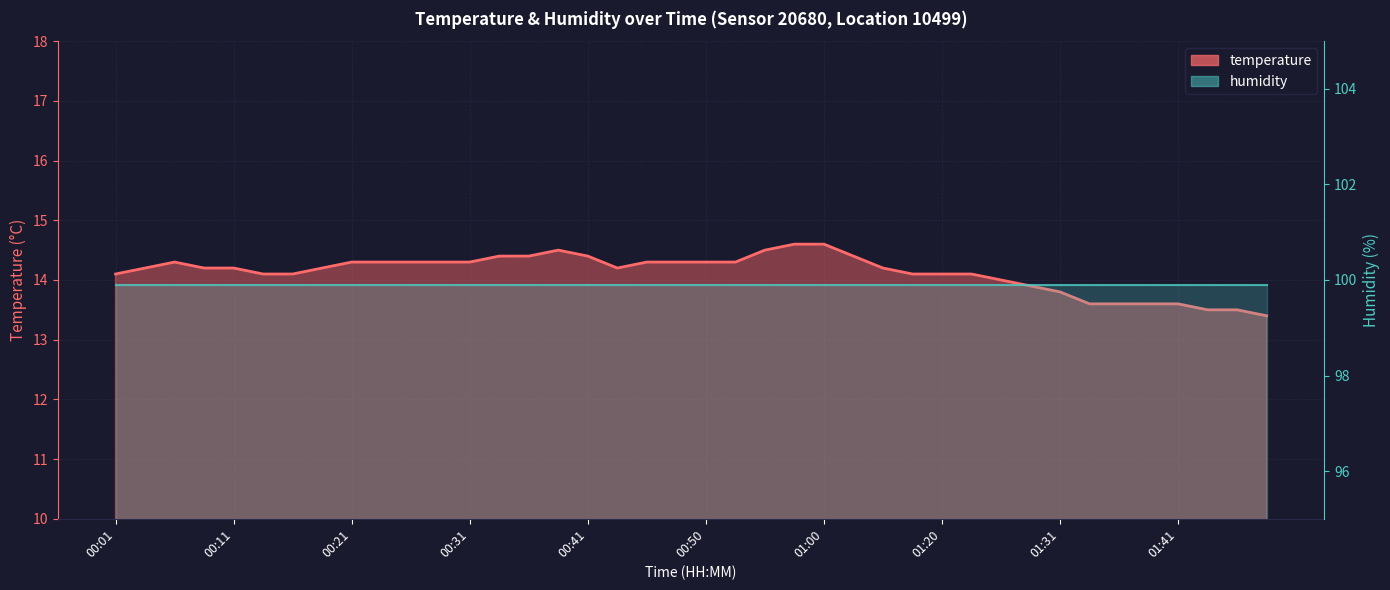

List the labels in order of value, smallest first.

01:49, 01:44, 01:47, 01:34, 01:36, 01:39, 01:41, 01:31, 01:28, 01:26, 00:01, 00:14, 00:16, 01:11, 01:20, 01:23, 00:04, 00:09, 00:11, 00:19, 00:43, 01:08, 00:06, 00:21, 00:24, 00:26, 00:28, 00:31, 00:45, 00:48, 00:50, 00:53, 00:33, 00:36, 00:41, 01:03, 00:38, 00:55, 00:58, 01:00